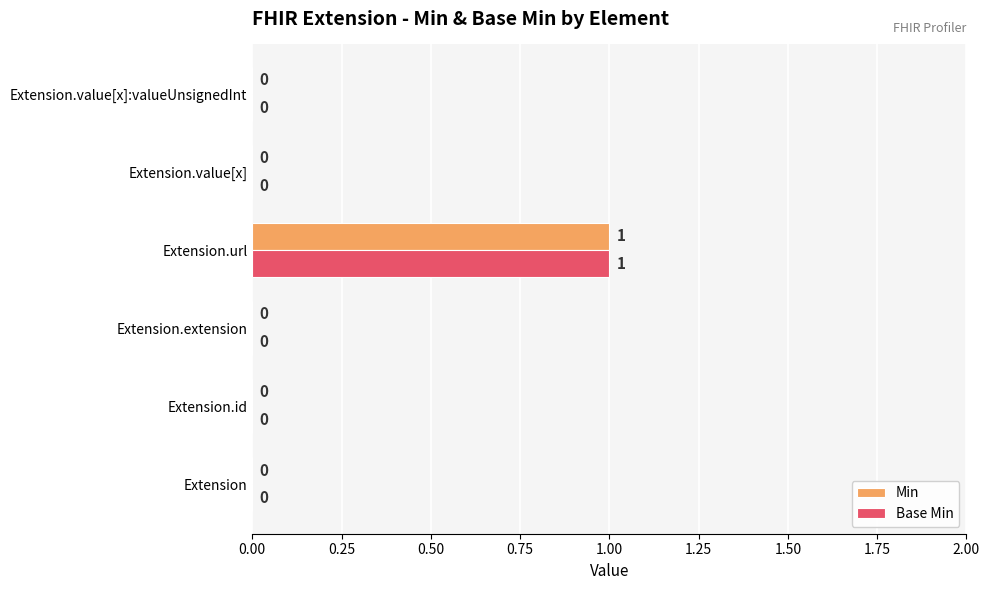

How many Base Min values are between 0 and 1?

6